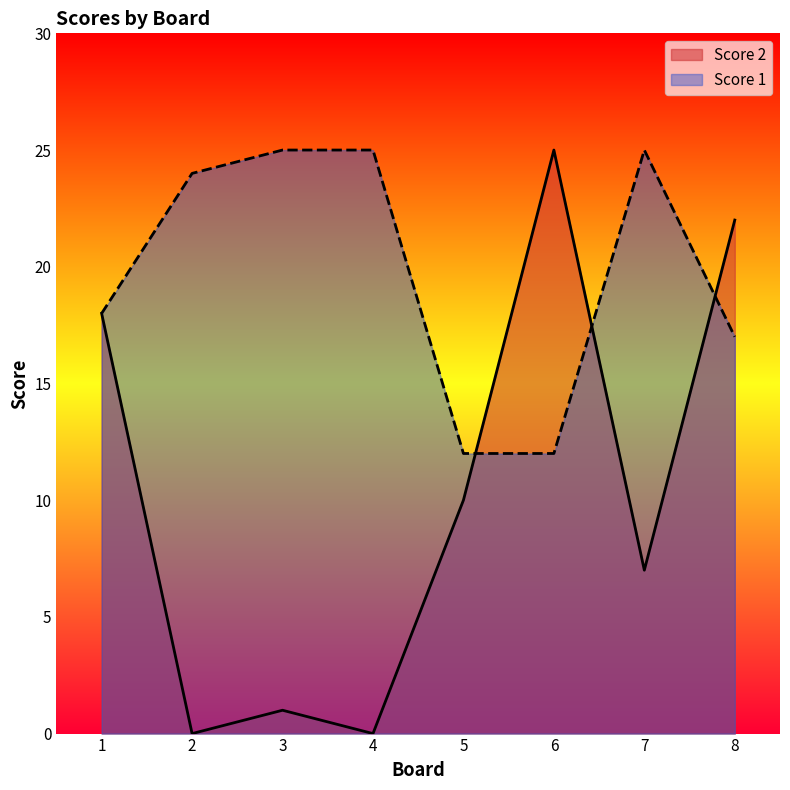

At which label is Score 1 closest to 18?

1